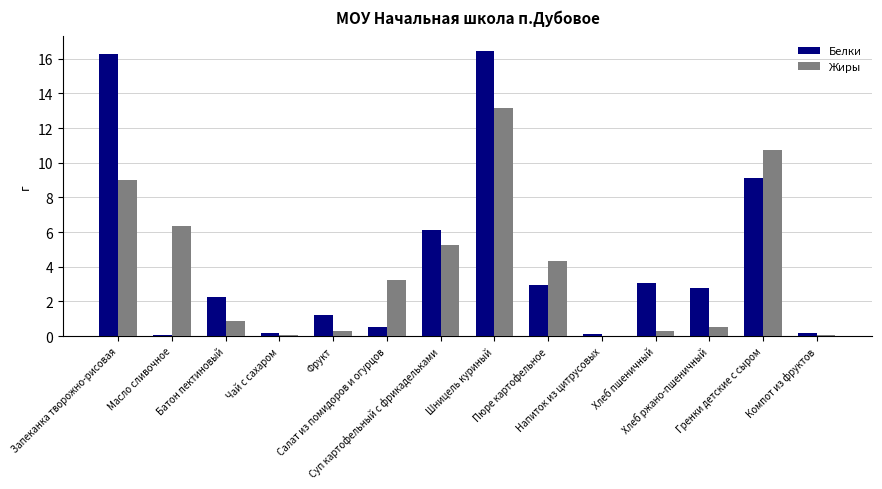

What is the greatest value displayed?

16.5